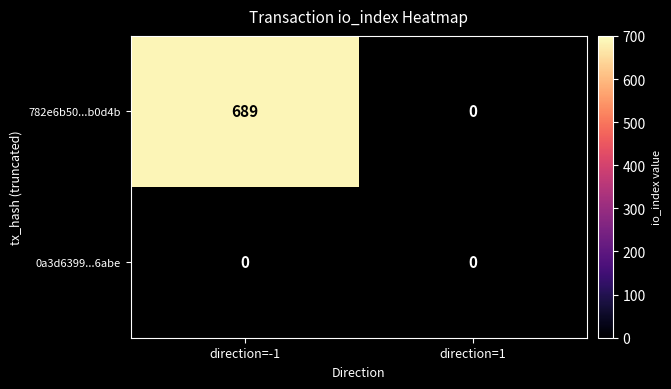

True or false: 0a3d6399...6abe has a value of 0 at direction=1.

True